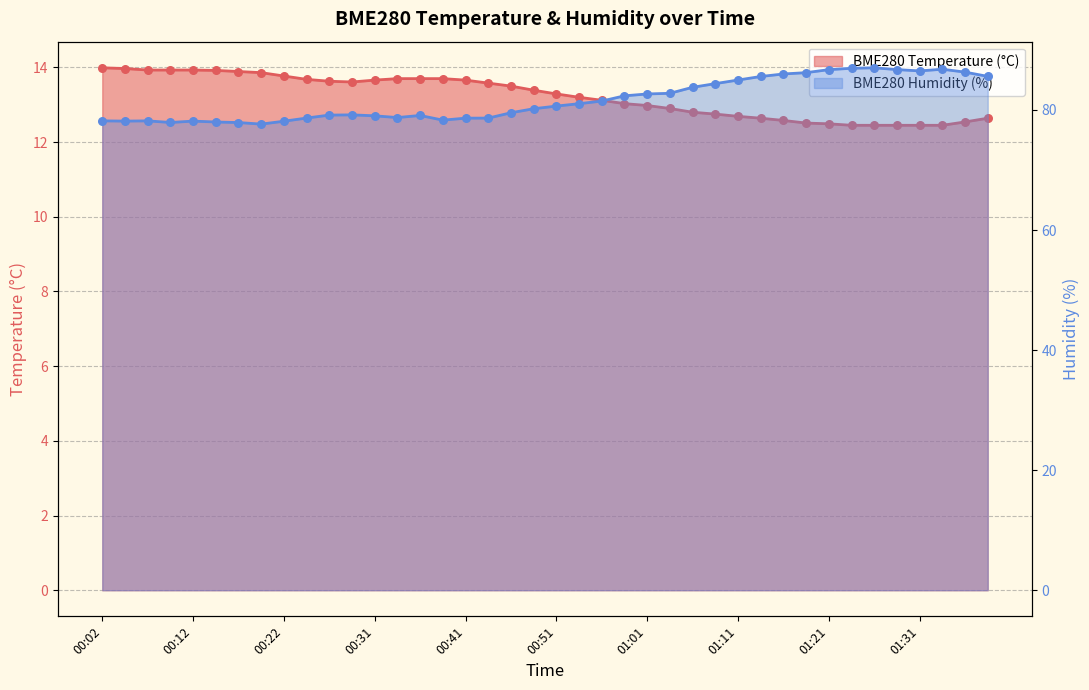

Which series reaches the maximum Y coordinate?

BME280_humidity